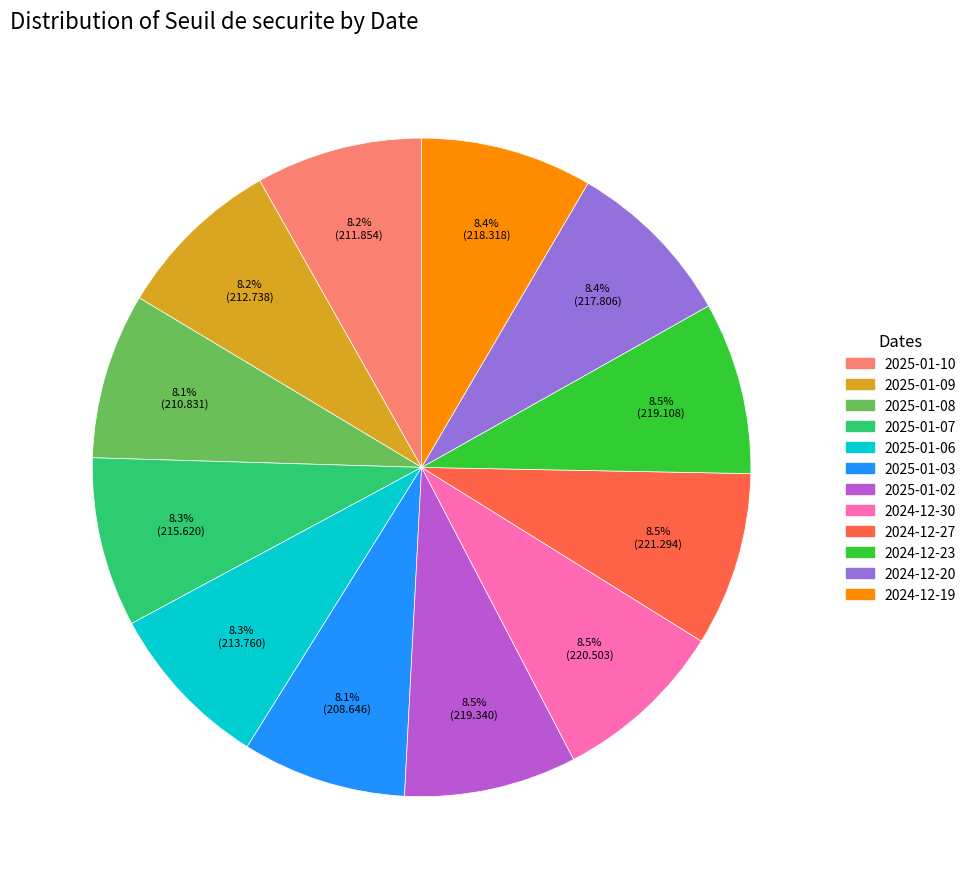

Approximately how many times larger is the value at 2025-01-08 compared to 2025-01-06?

1.0